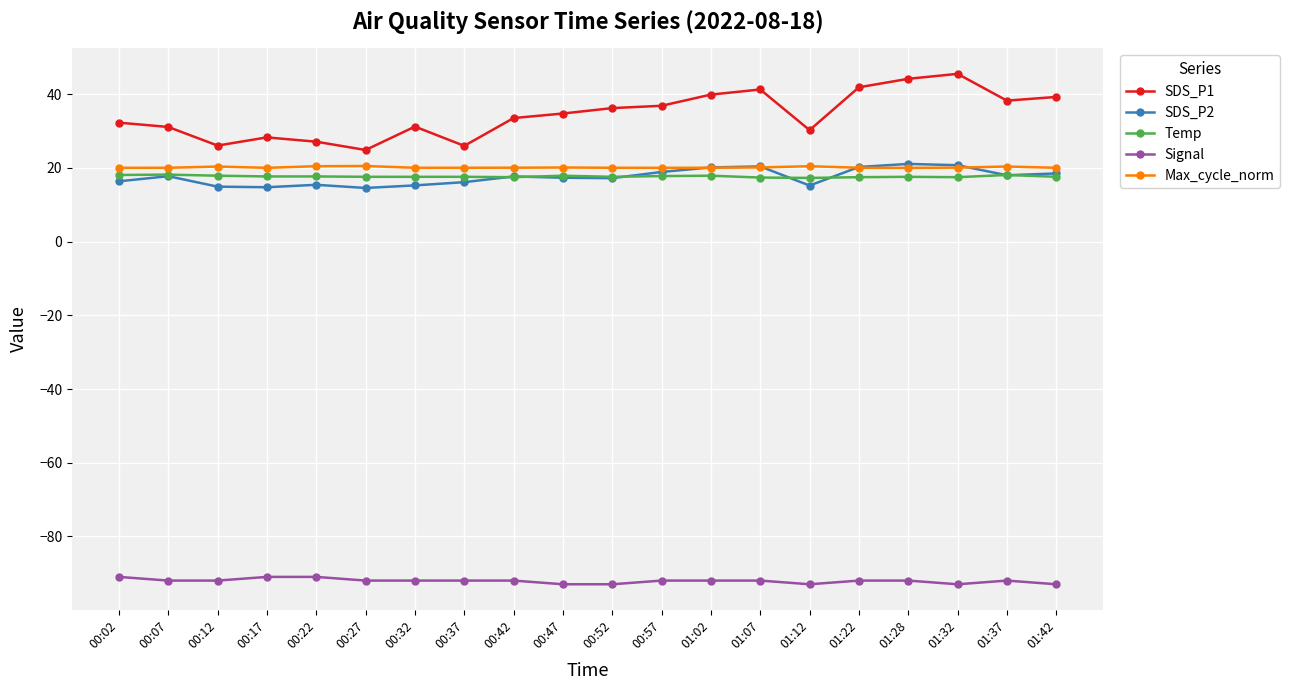

The Signal series shows -92.0 at 01:02. True or false?

True